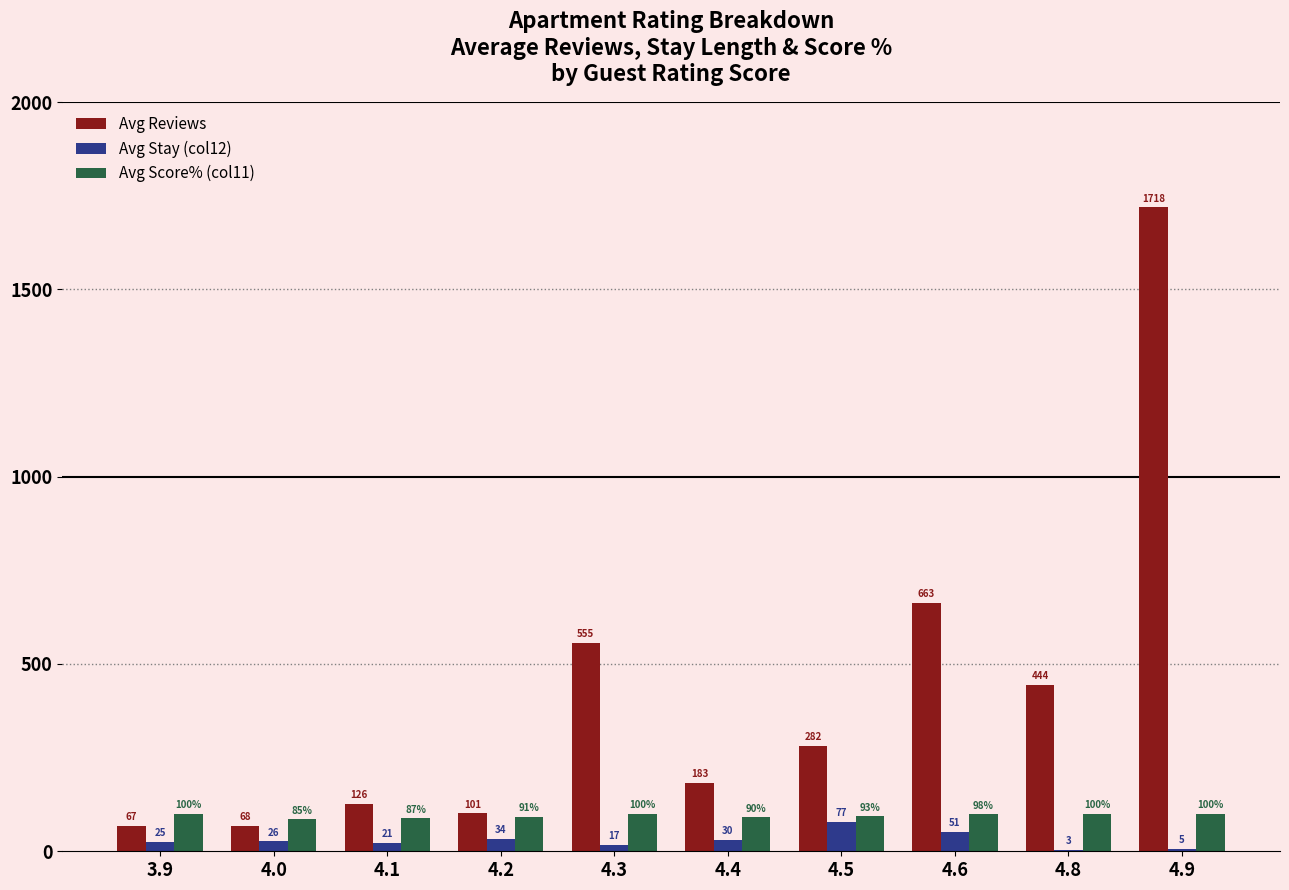

At which label is Avg Score% (col11) closest to 92?

4.2